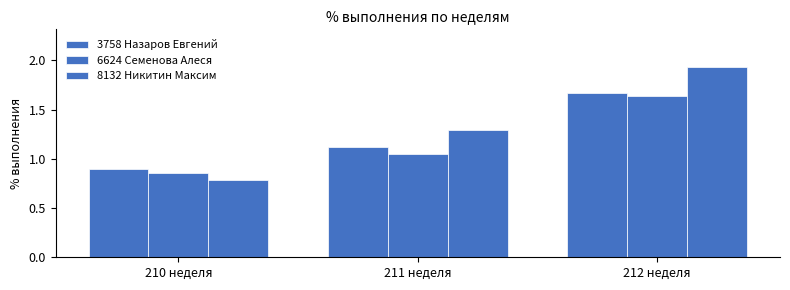

How many data points in 3758 Назаров Евгений are less than 1?

1